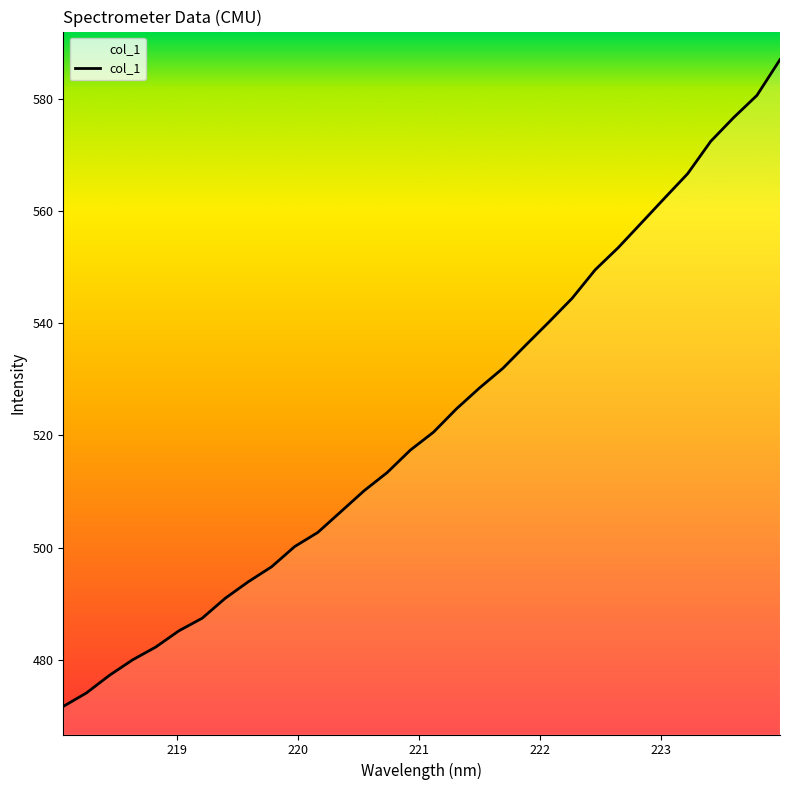

What is the difference between the maximum and minimum values?

115.2